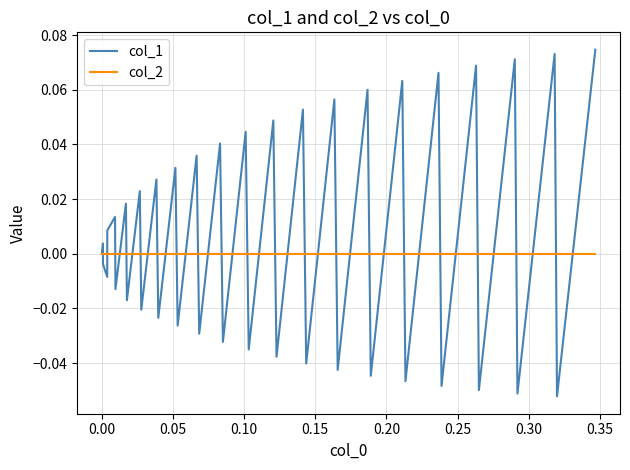

List the series in order of their overall mean, lowest first.

col_2, col_1